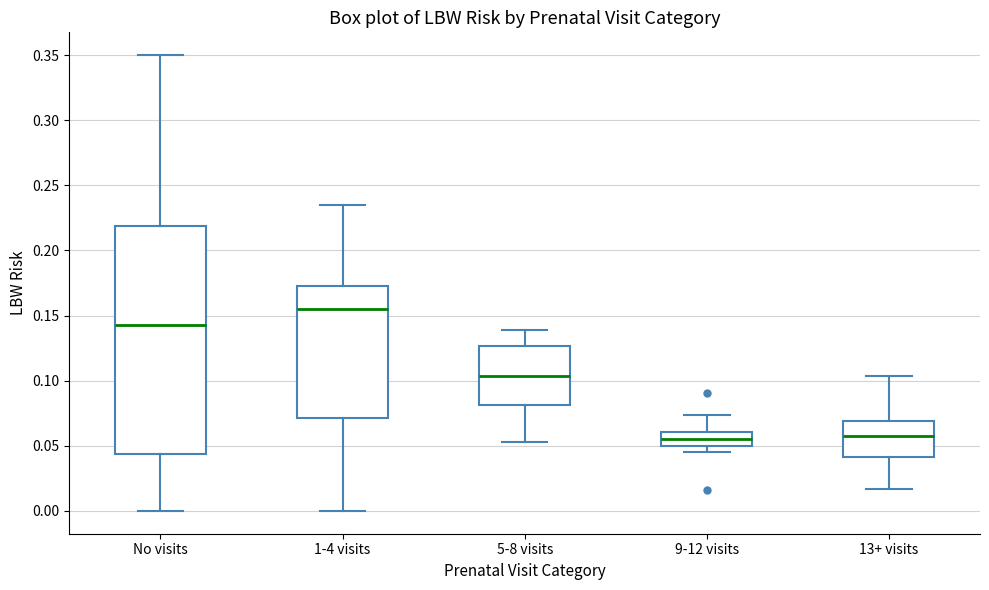

Reading left to right, transcribe this box plot: for each box, give where its median line is, the range the box spans, and where its two whiskers end, as read against the y-axis. The values are not printed on the chart, so give them approximately, as read against the axis.

No visits: median 0.145, box 0.045 to 0.220, whiskers 0.000 to 0.350
1-4 visits: median 0.155, box 0.070 to 0.175, whiskers 0.000 to 0.235
5-8 visits: median 0.105, box 0.080 to 0.125, whiskers 0.055 to 0.140
9-12 visits: median 0.055, box 0.050 to 0.060, whiskers 0.045 to 0.075
13+ visits: median 0.060, box 0.040 to 0.070, whiskers 0.015 to 0.105